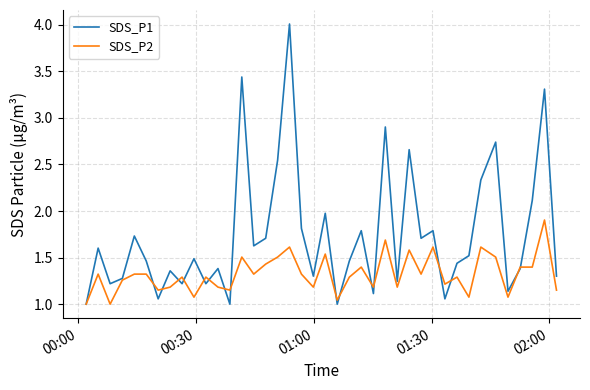

Rank the series by their maximum value, from highest to lowest.

SDS_P1, SDS_P2